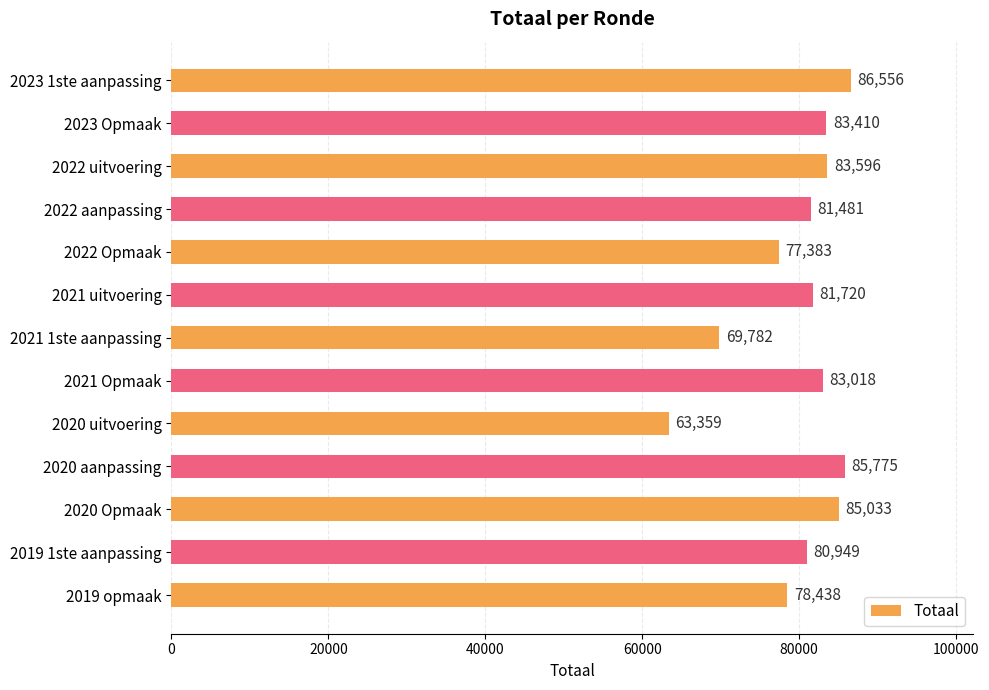

Reading top to bottom, transcribe all the data shown in this chart.

86556	83410	83596	81481	77383	81720	69782	83018	63359	85775	85033	80949	78438